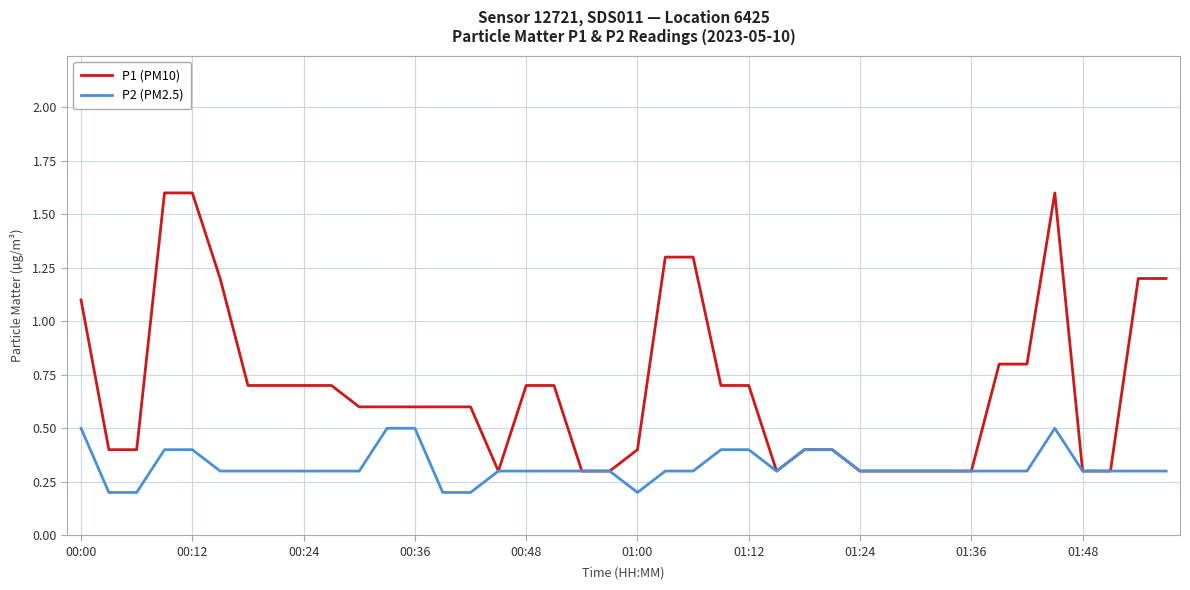

Rank the series by their average value, from highest to lowest.

P1 (PM10), P2 (PM2.5)